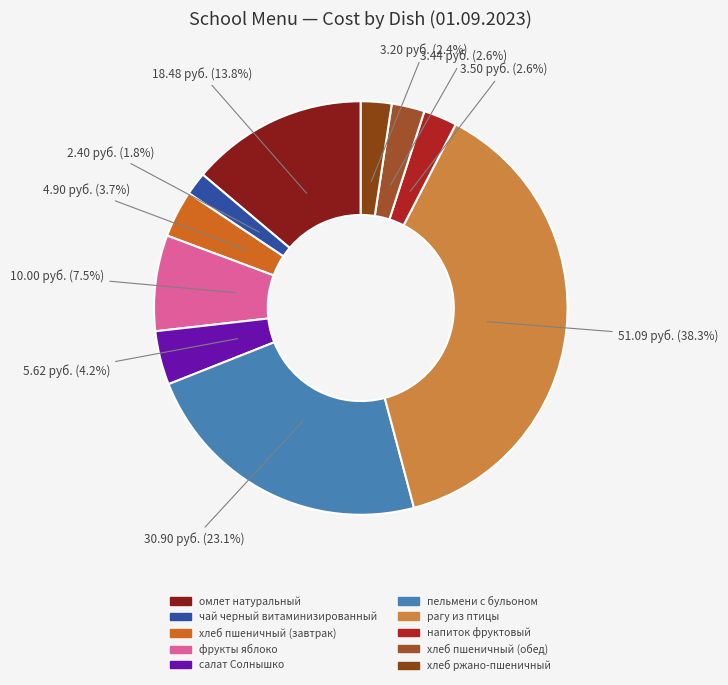

The хлеб пшеничный (обед) slice represents 3% of the pie. True or false?

True